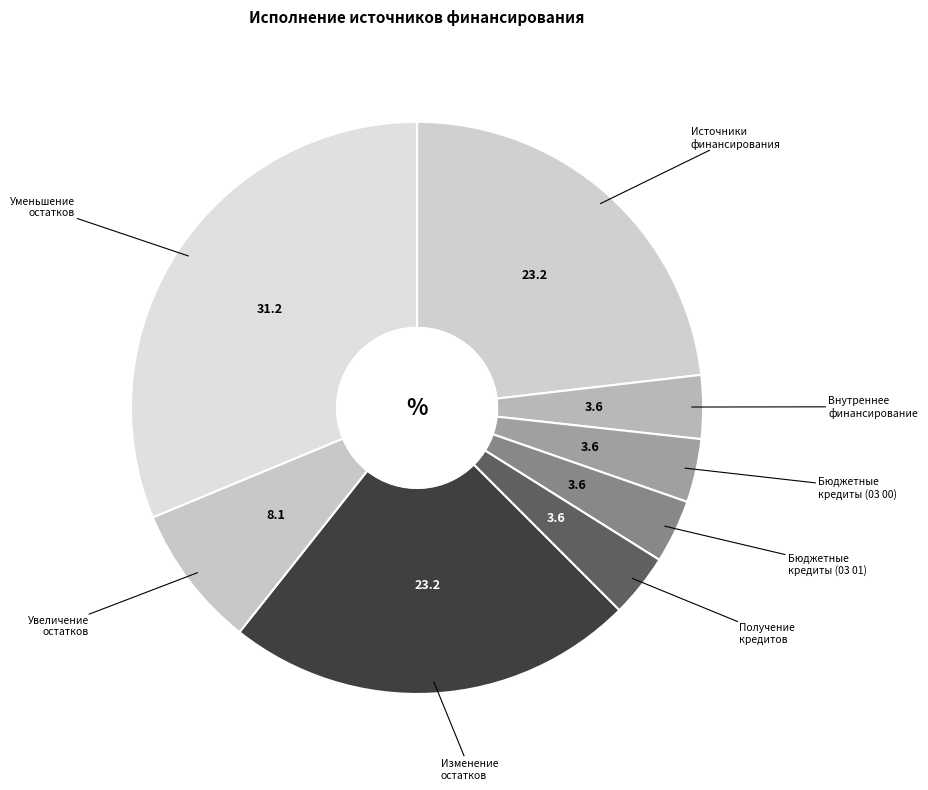

Which has a higher value, Внутреннее финансирование or Изменение остатков?

Изменение остатков